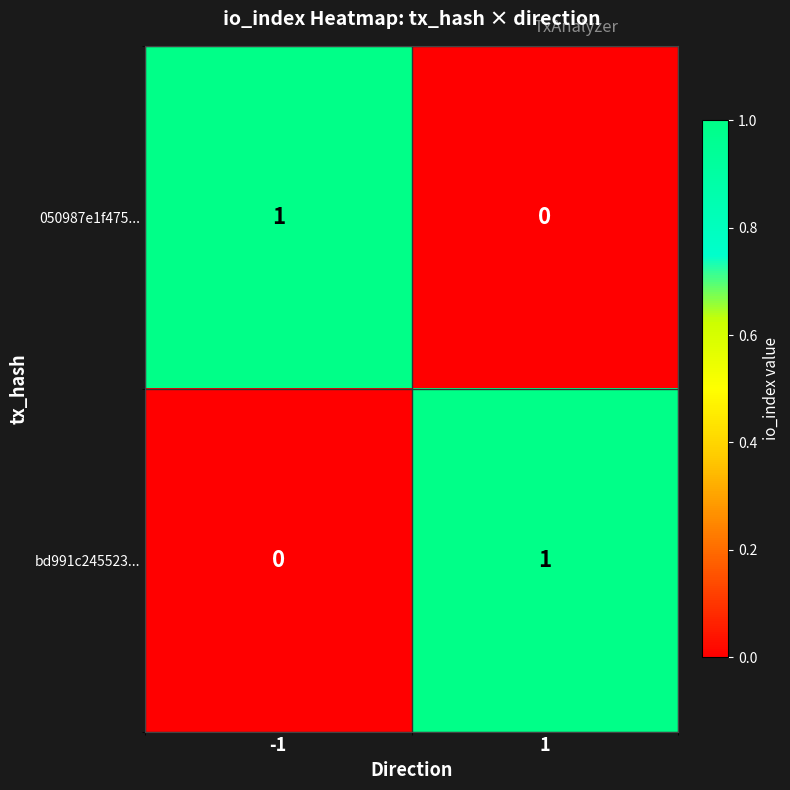

Rank the series at -1 from highest to lowest value.

050987e1f475..., bd991c245523...